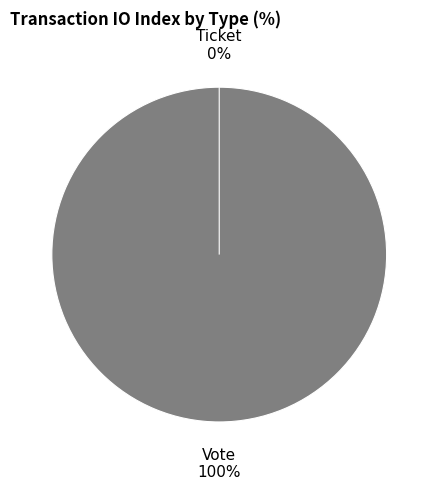

Does Vote account for over 50% of the chart?

Yes